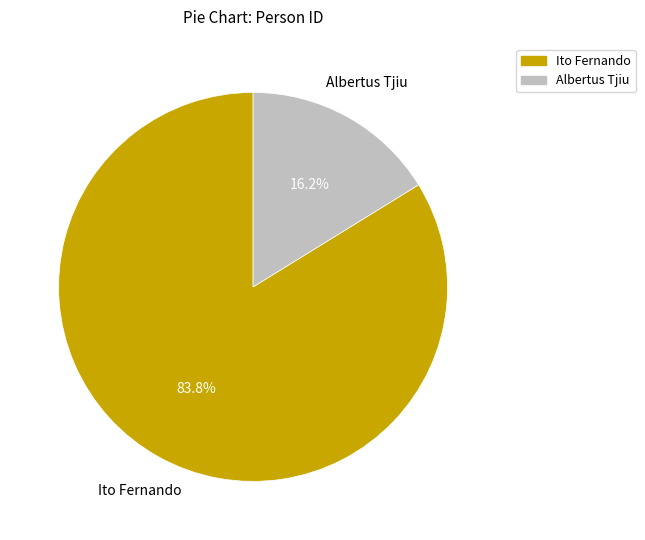

Count the number of slices in the pie.

2